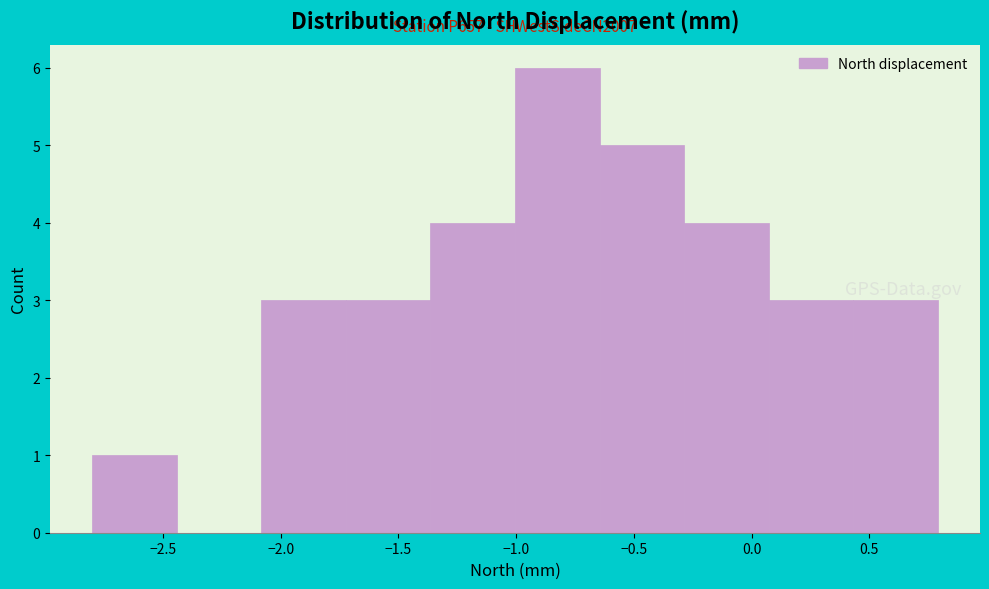

Over which range of the x-axis is the bar tallest?

-1.00 to -0.65